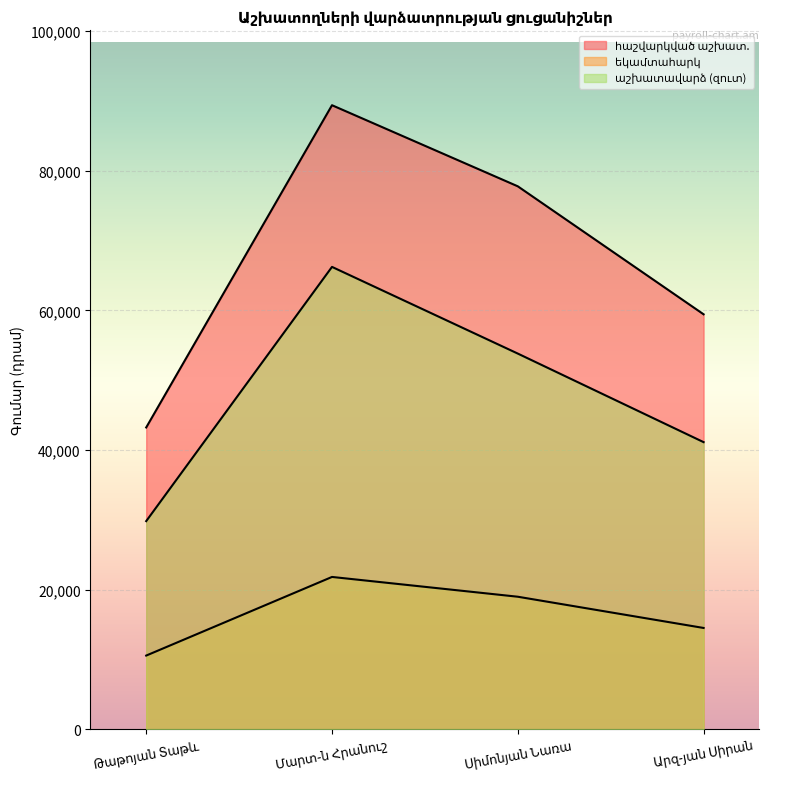

How many data points does each series have?

4